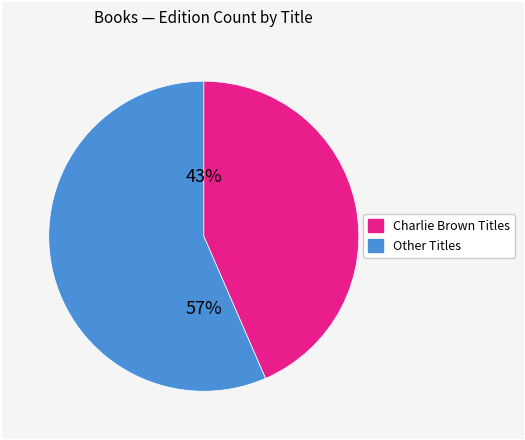

Combined, do Other Titles and Charlie Brown Titles account for over 50%?

Yes